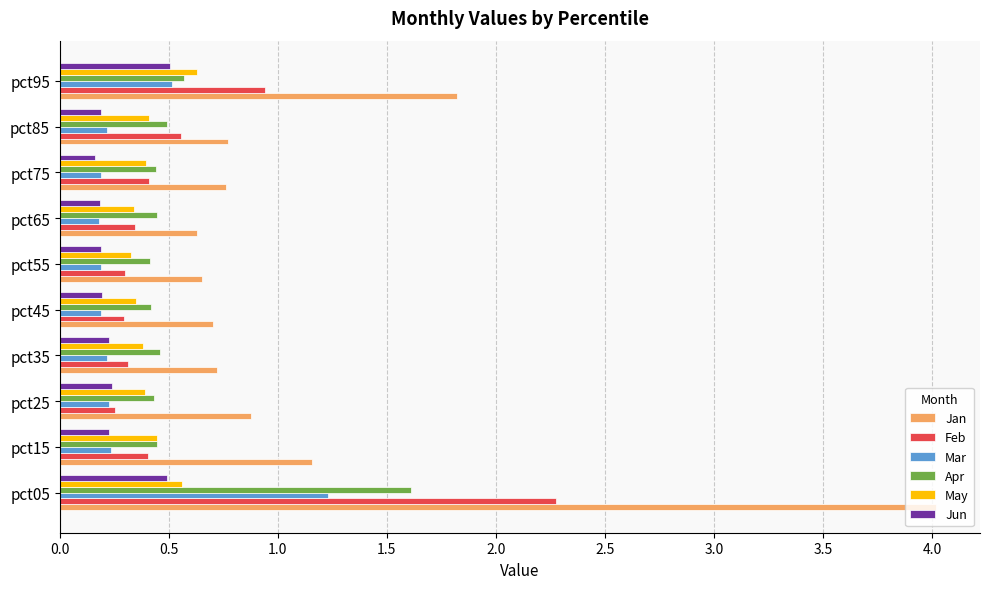

Which series has the largest total across all categories?

Jan